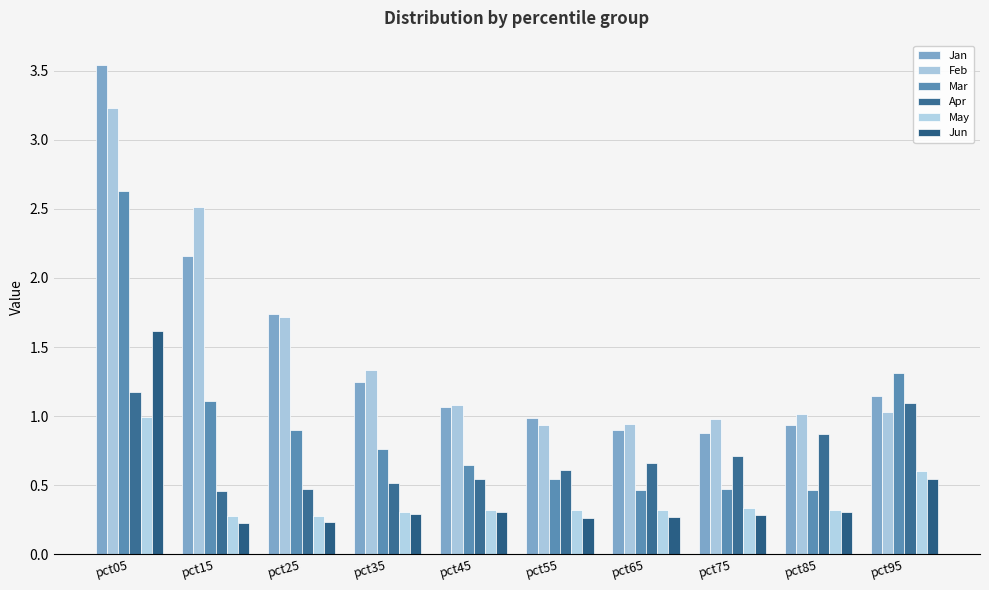

How many bars are there in each group?

6